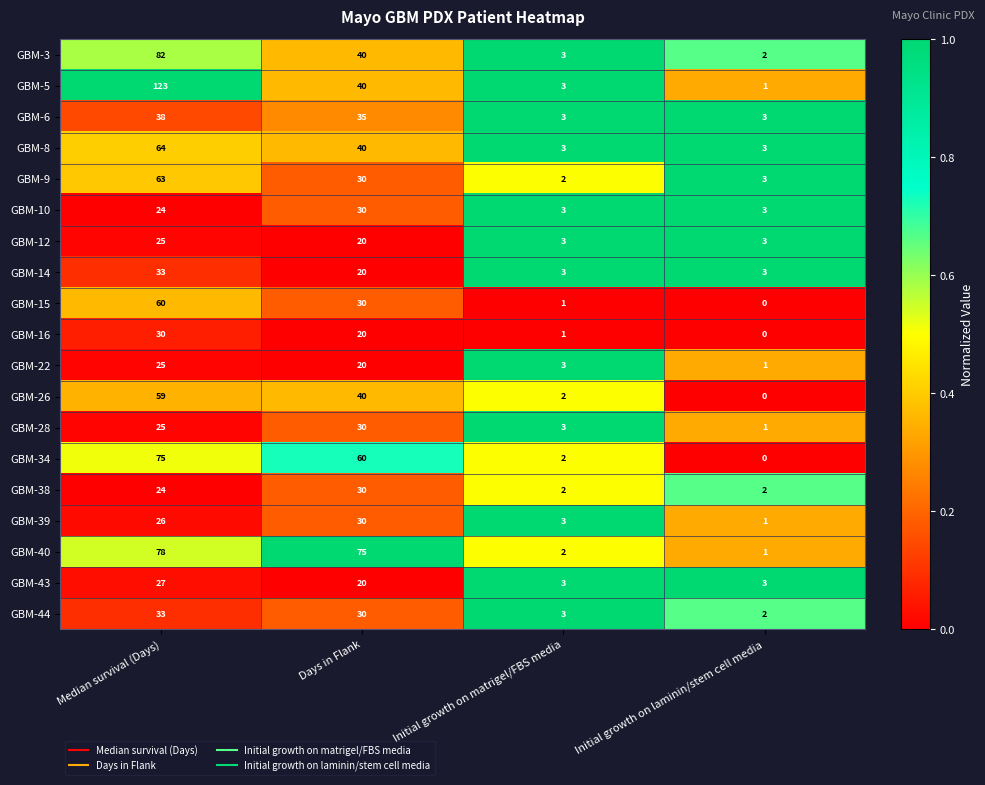

What is the maximum value shown in the chart?

123